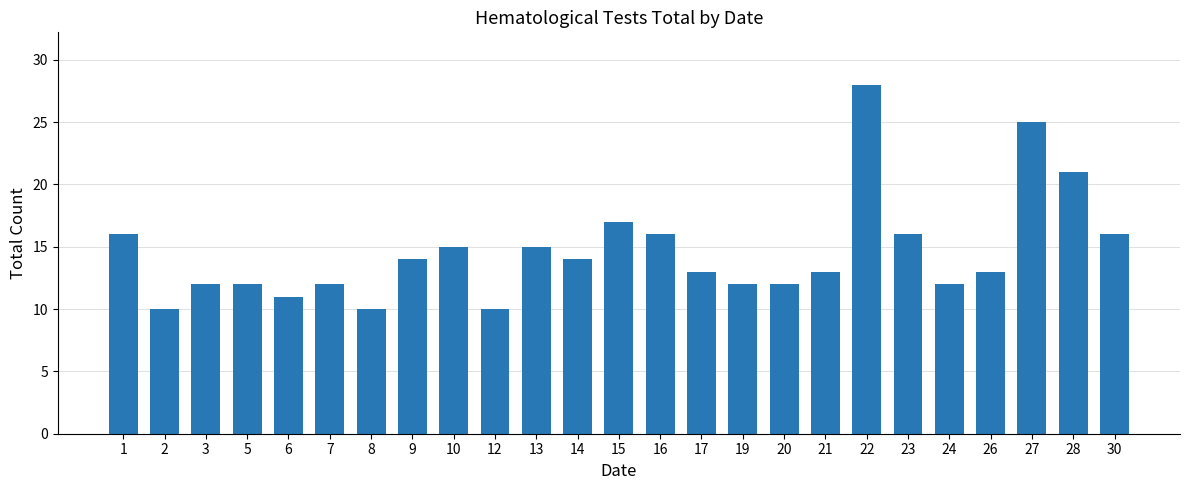

Reading left to right, what are all the values shown in this chart?

1=16	2=10	3=12	5=12	6=11	7=12	8=10	9=14	10=15	12=10	13=15	14=14	15=17	16=16	17=13	19=12	20=12	21=13	22=28	23=16	24=12	26=13	27=25	28=21	30=16